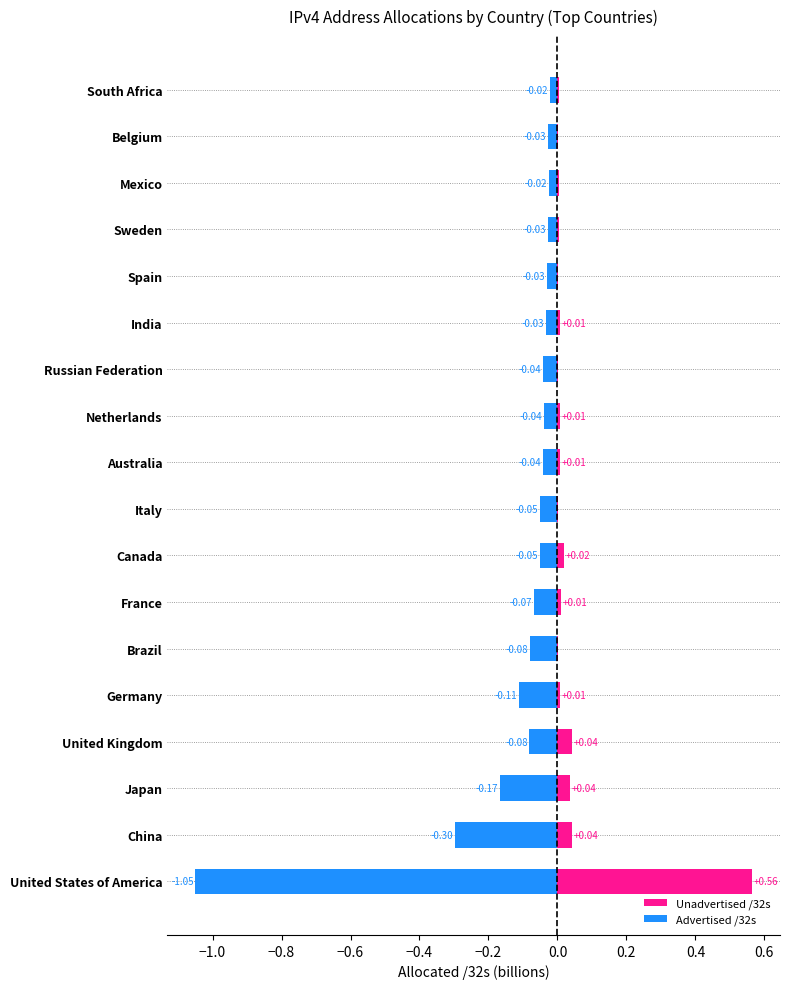

The Unadvertised /32s series shows 0.8 at United States of America. True or false?

False